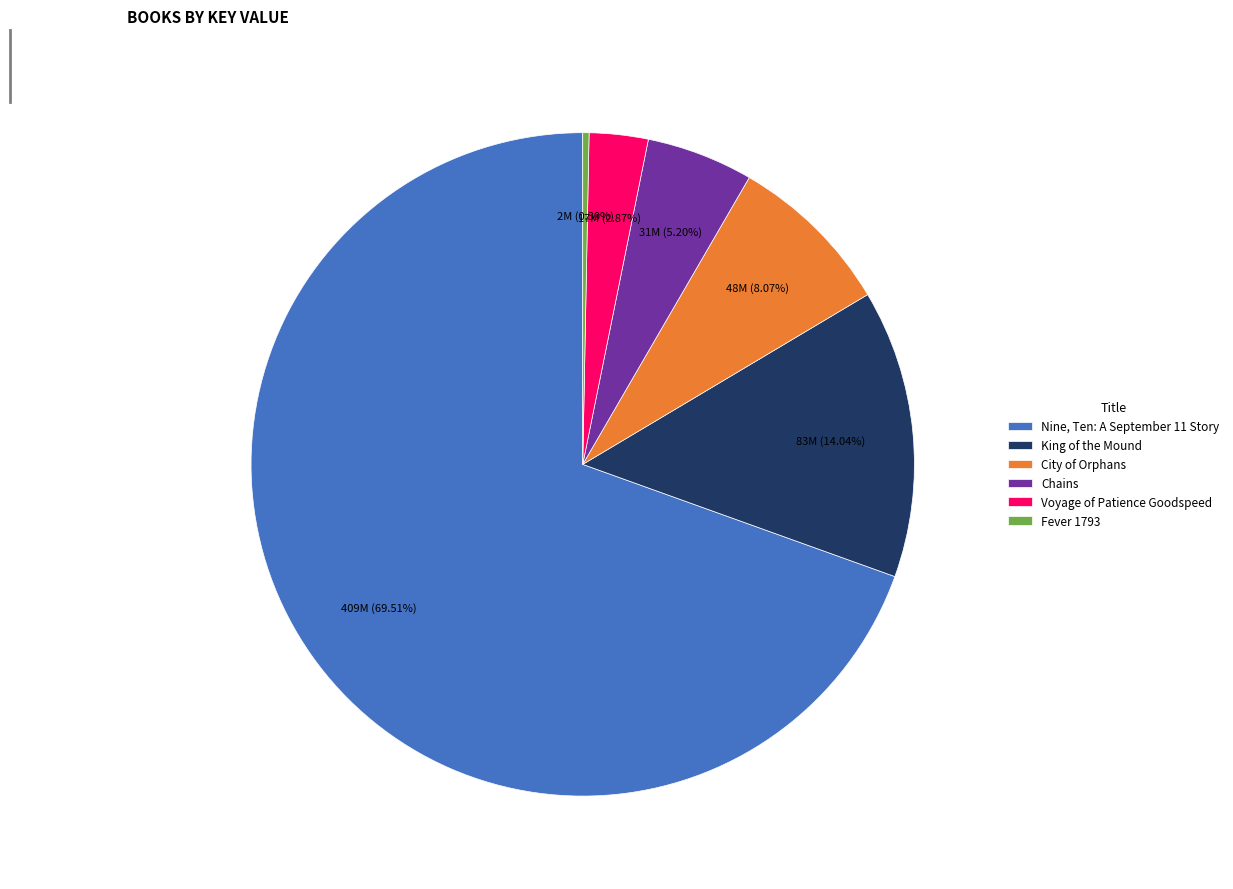

What percentage do Voyage of Patience Goodspeed and Fever 1793 together represent?

3.2%